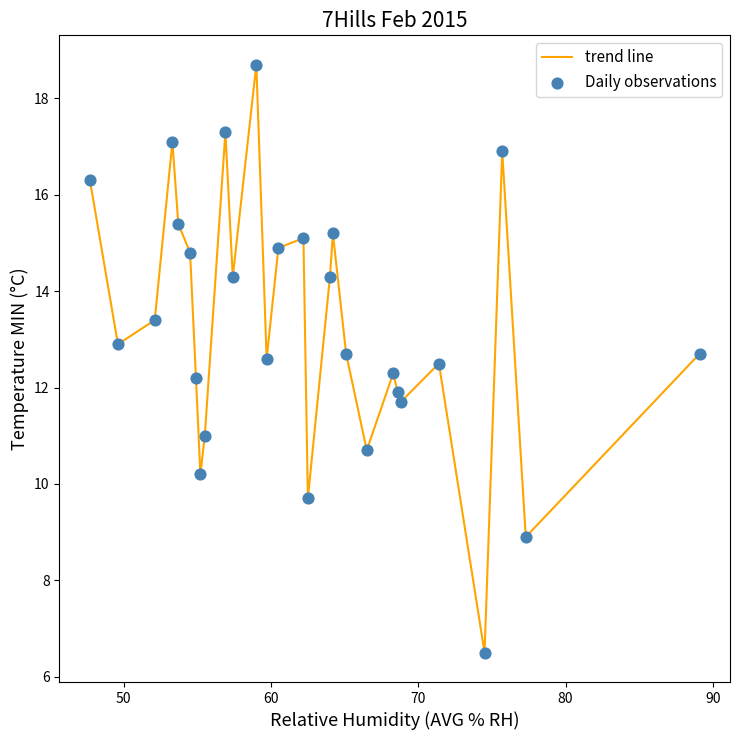

What is the smallest value displayed?

6.5